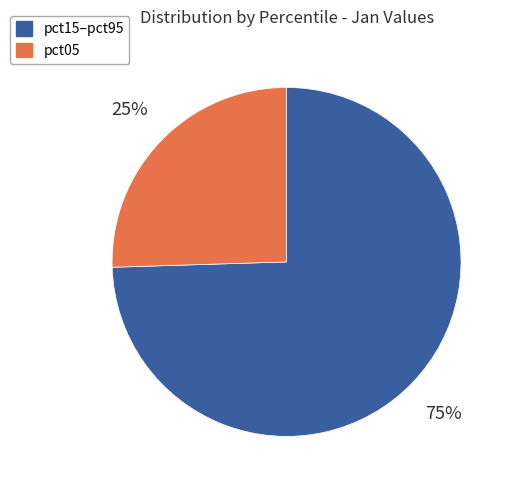

Does any single category account for the majority?

Yes